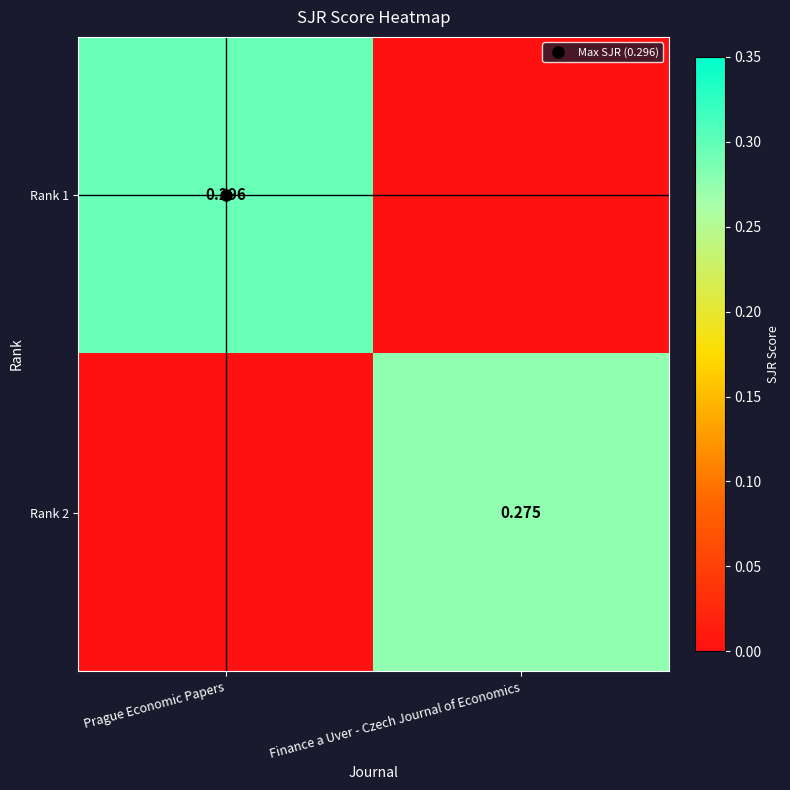

Count the number of categories in the chart.

2